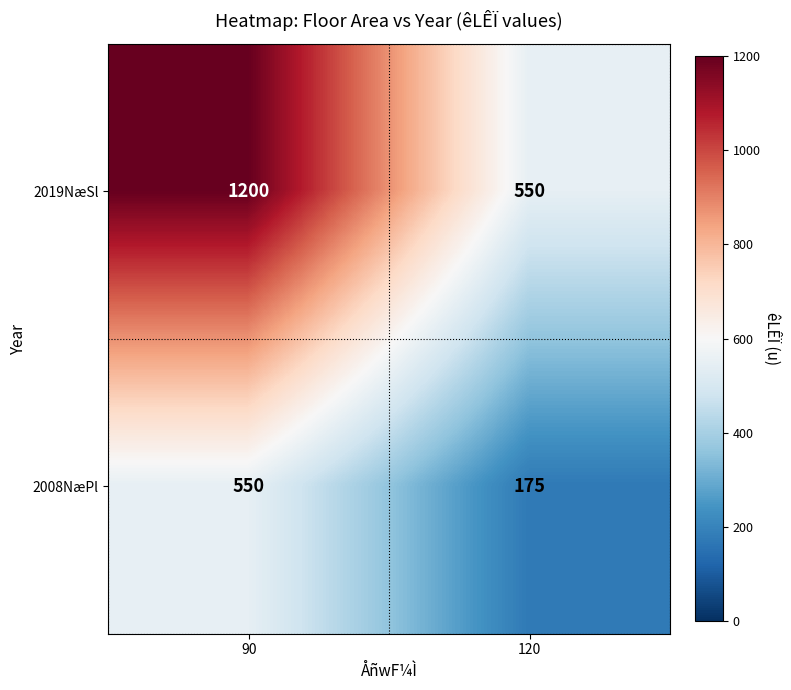

Which series has the largest total across all categories?

2019NæSl